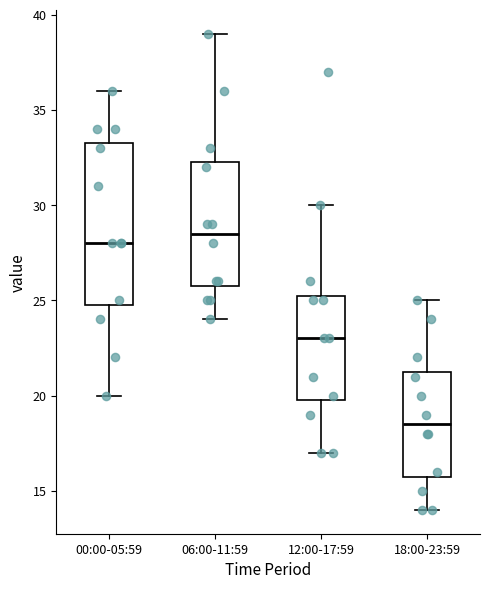

Reading left to right, read every box against the y-axis: the position of its median line, the range the box covers, and the ends of its whiskers. The values are not printed on the chart, so give them approximately, as read against the axis.

00:00-05:59: median 28.0, box 25.0 to 33.5, whiskers 20.0 to 36.0
06:00-11:59: median 28.5, box 26.0 to 32.5, whiskers 24.0 to 39.0
12:00-17:59: median 23.0, box 20.0 to 25.5, whiskers 17.0 to 30.0
18:00-23:59: median 18.5, box 16.0 to 21.5, whiskers 14.0 to 25.0